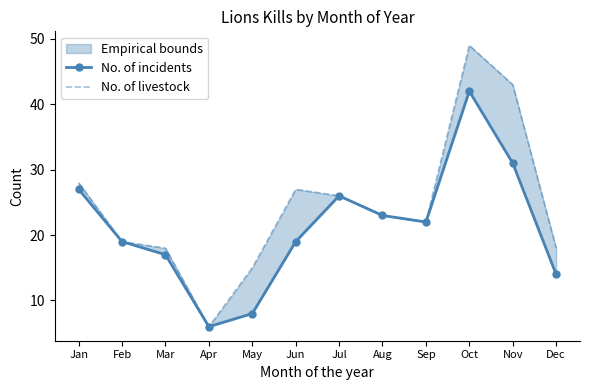

What is the average value of the No. of livestock series?

24